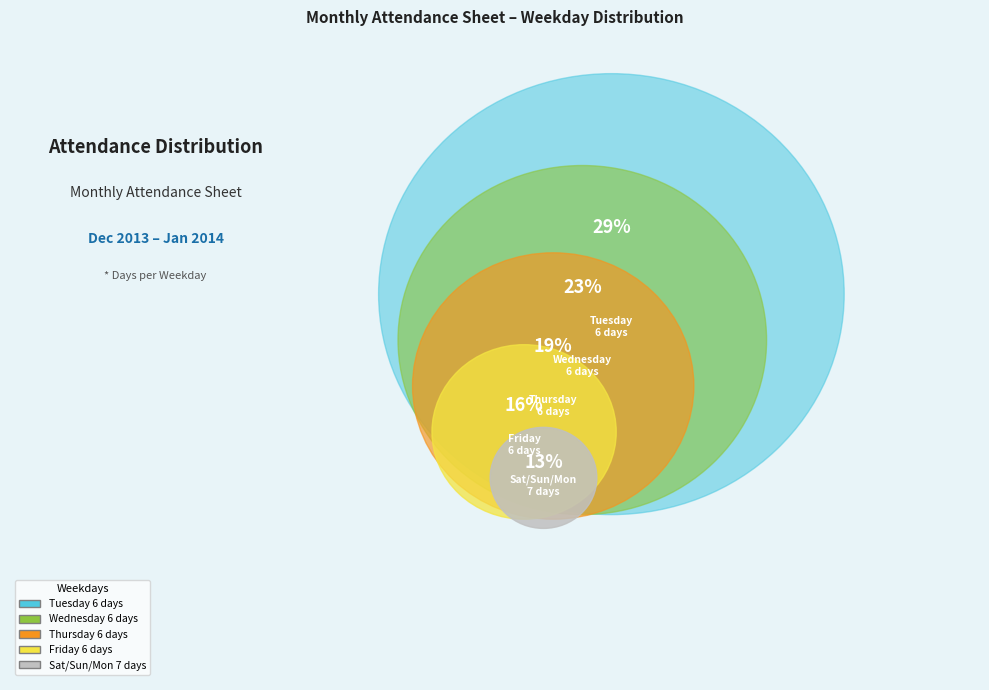

Count the number of slices in the pie.

5